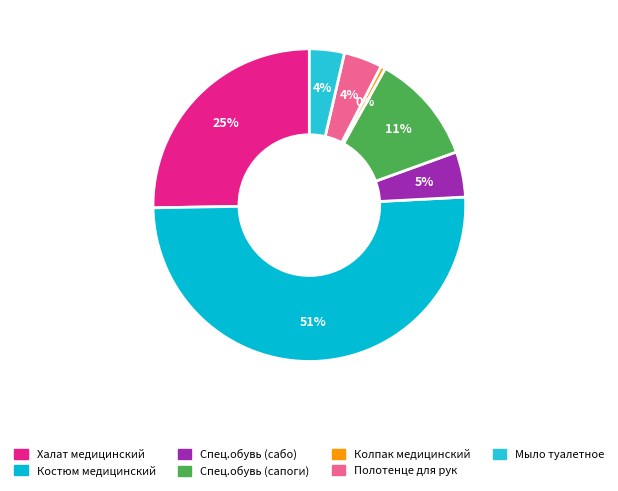

How much of the chart is everything except Спец.обувь (сабо)?

95.3%